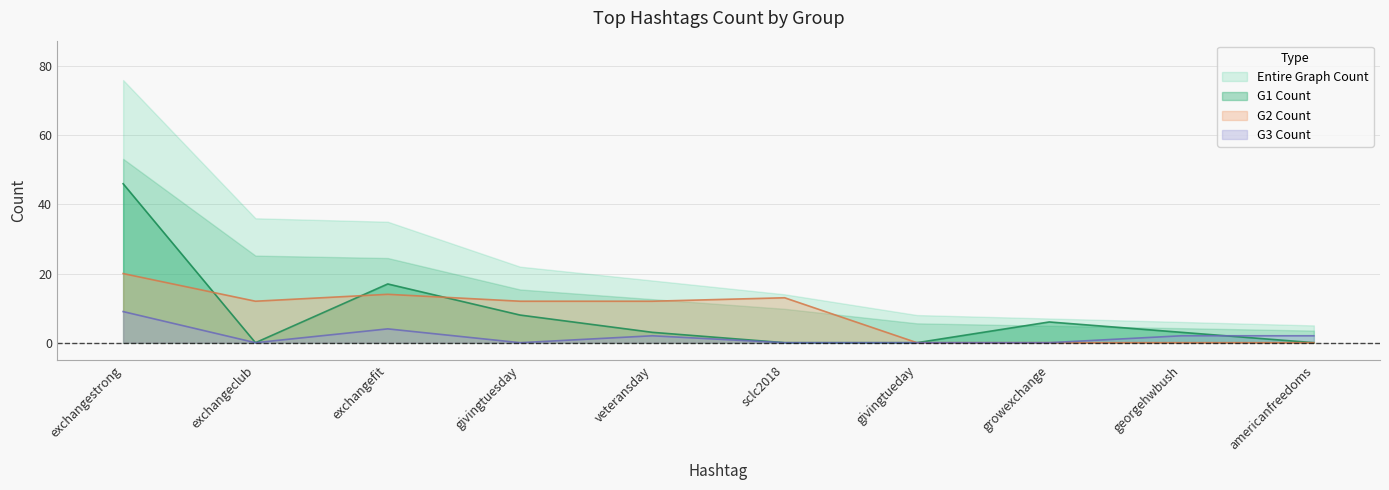

At which category does the chart reach its peak across all series?

exchangestrong